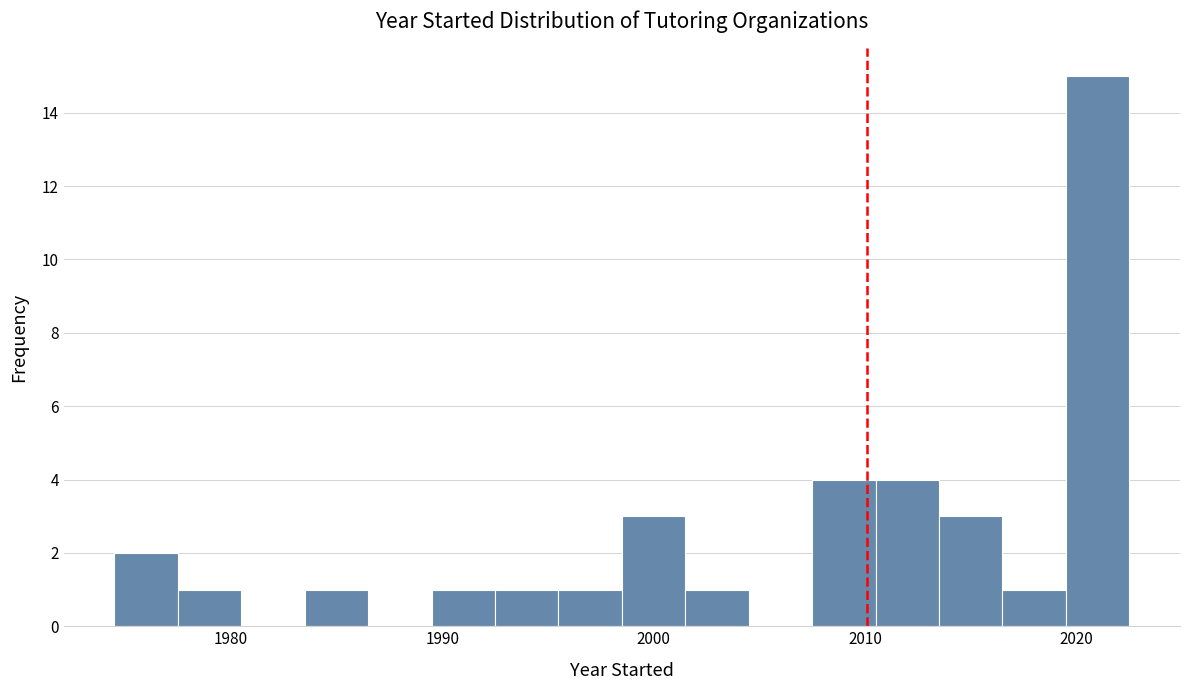

Read against the x-axis, roughly where is the centre of the tallest bar?

2021